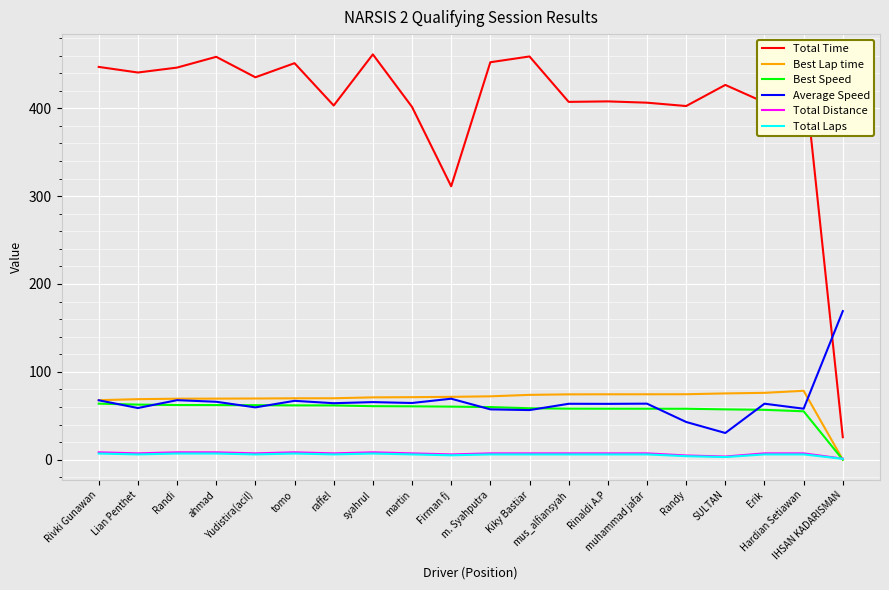

How many lines are shown in the chart?

6